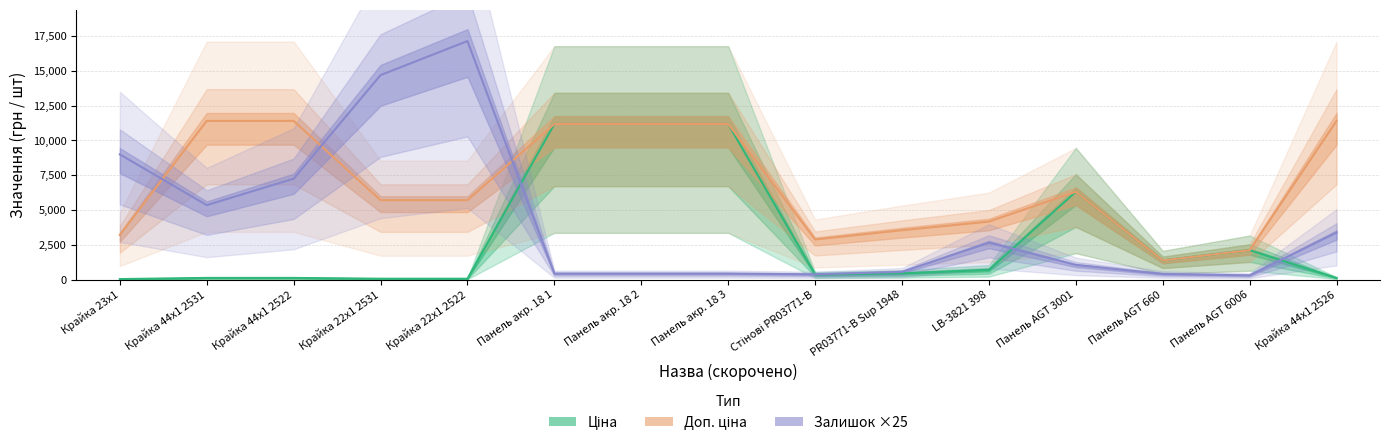

Between Крайка 23x1 and Крайка 44x1 2531, which is larger?

Крайка 44x1 2531